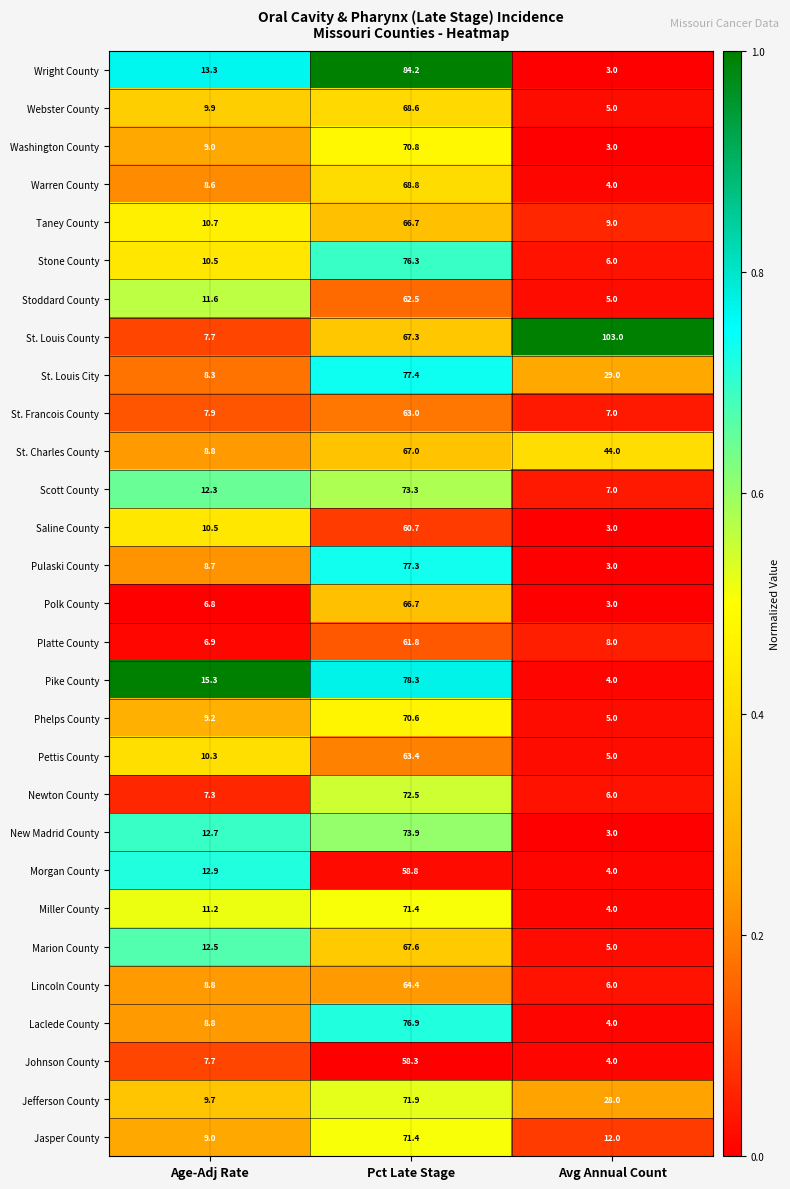

List the labels in order of Stoddard County value, smallest first.

Avg Annual Count, Age-Adj Rate, Pct Late Stage